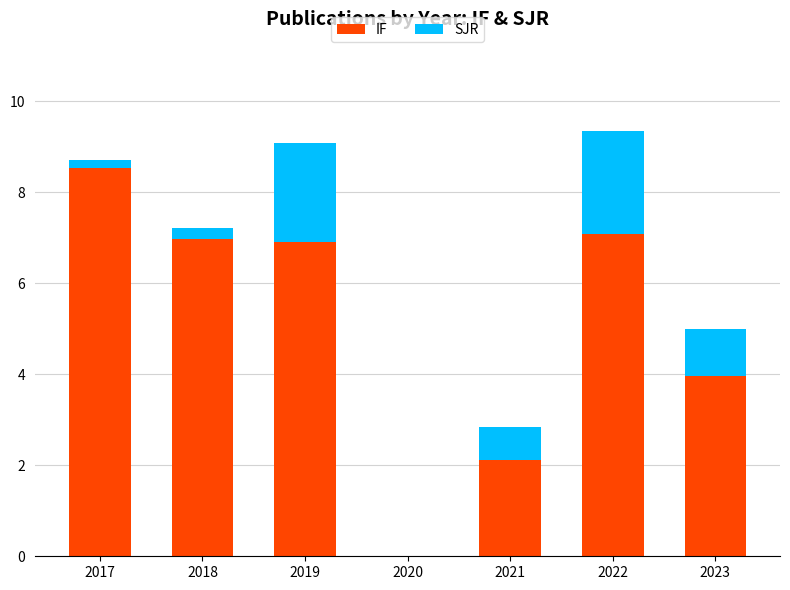

What is the difference between the IF values at 2017 and 2019?

1.6